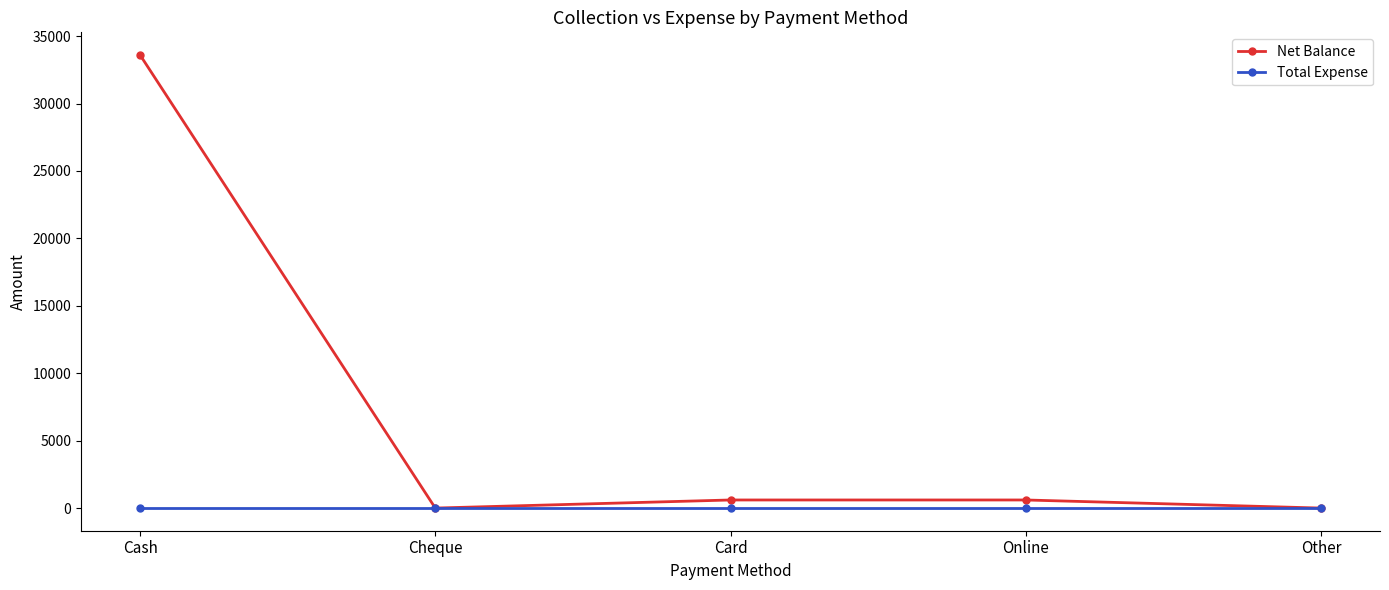

How many distinct data groups are displayed?

2